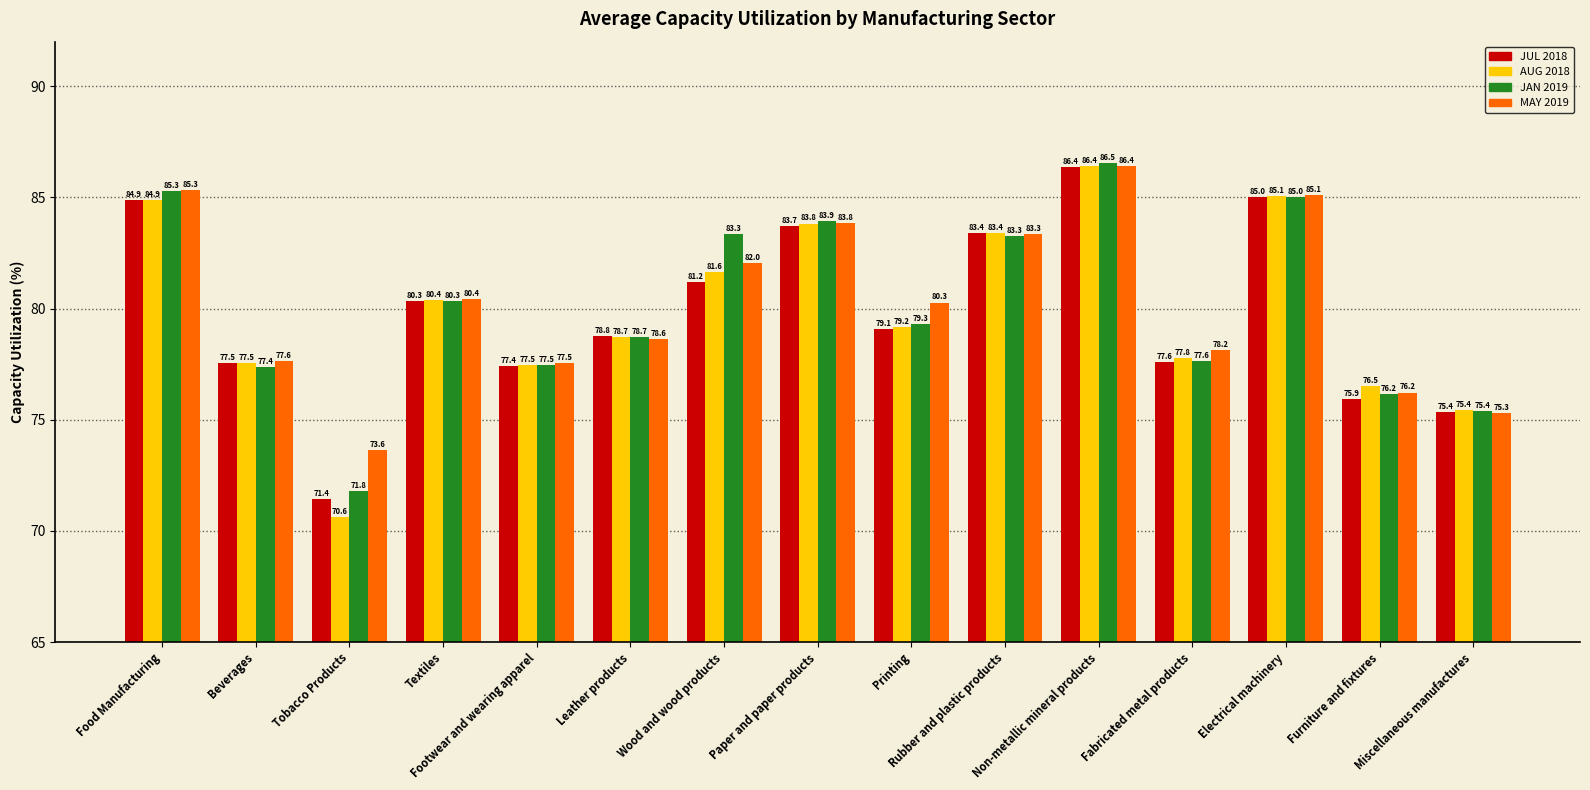

Which label corresponds to the smallest value in the chart?

Tobacco Products